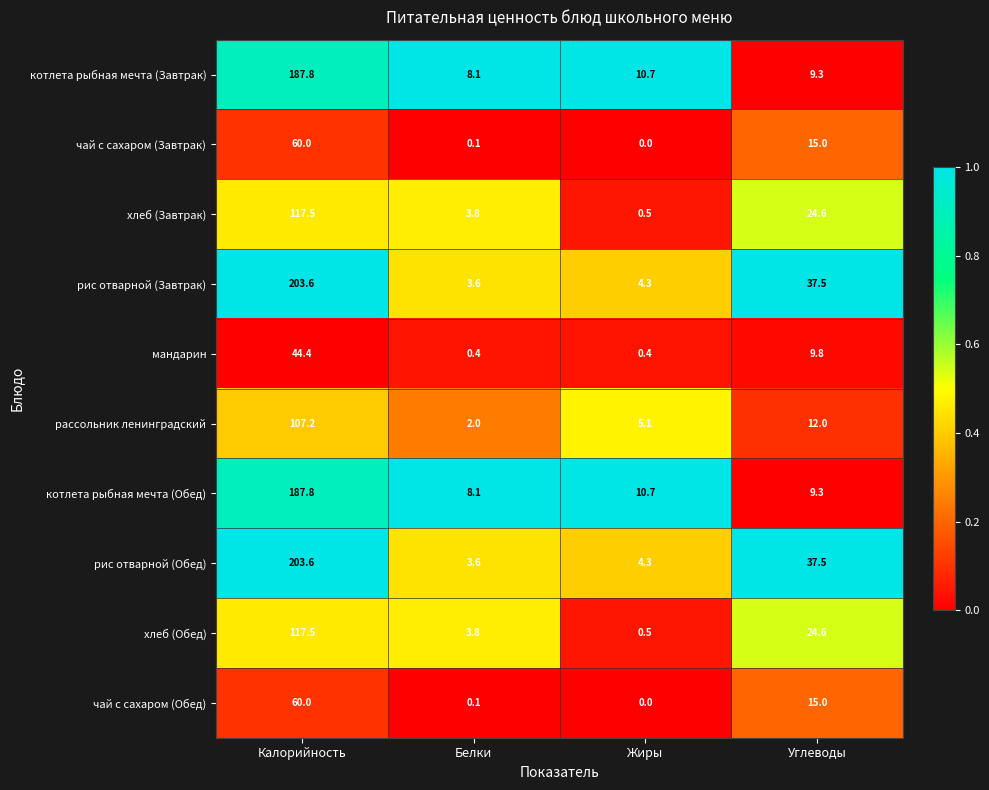

Where does the рассольник ленинградский series first go above 12?

Калорийность